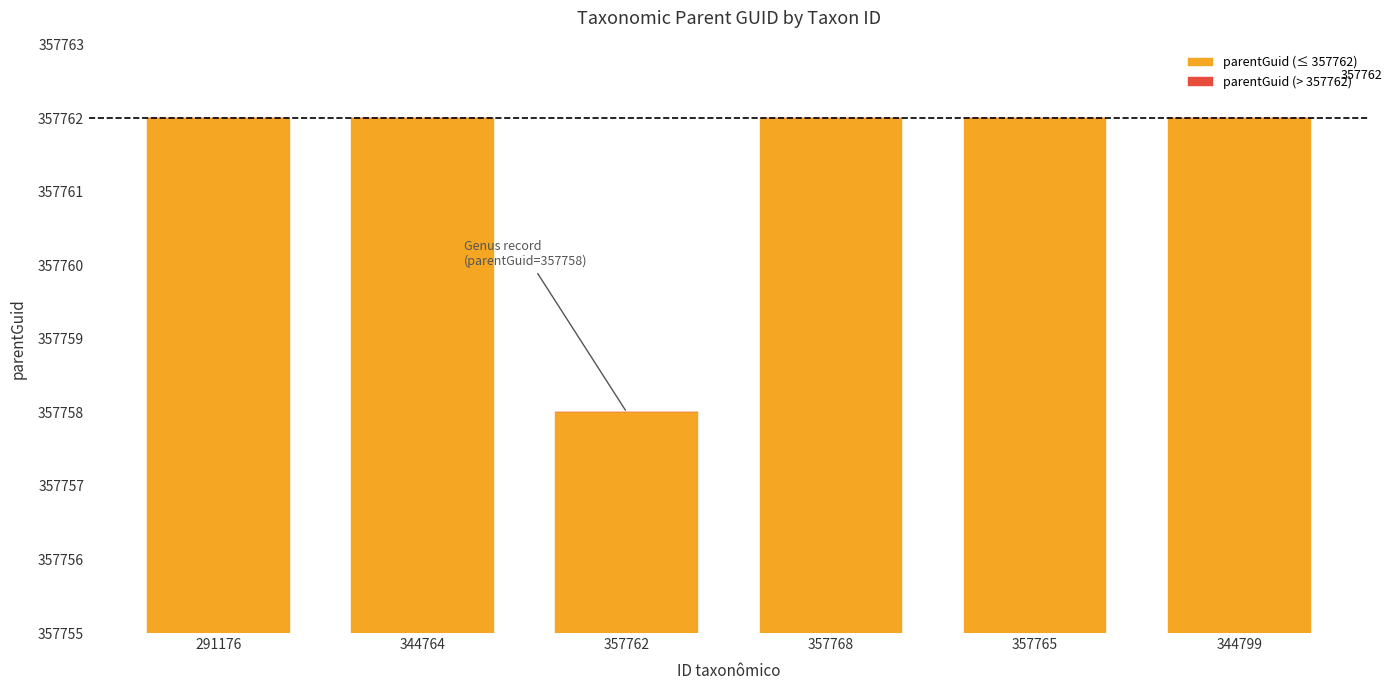

Is it true that the value at 344799 is 238542?

False